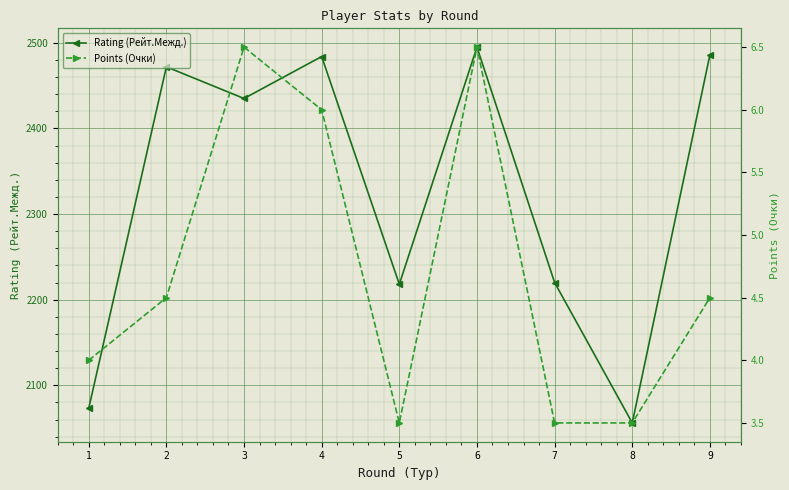

How many lines are shown in the chart?

2